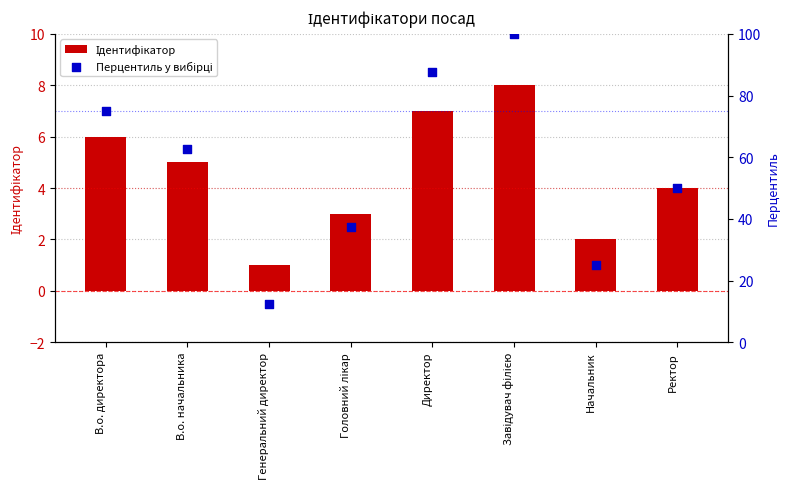

At how many categories does at least one series exceed 9?

8